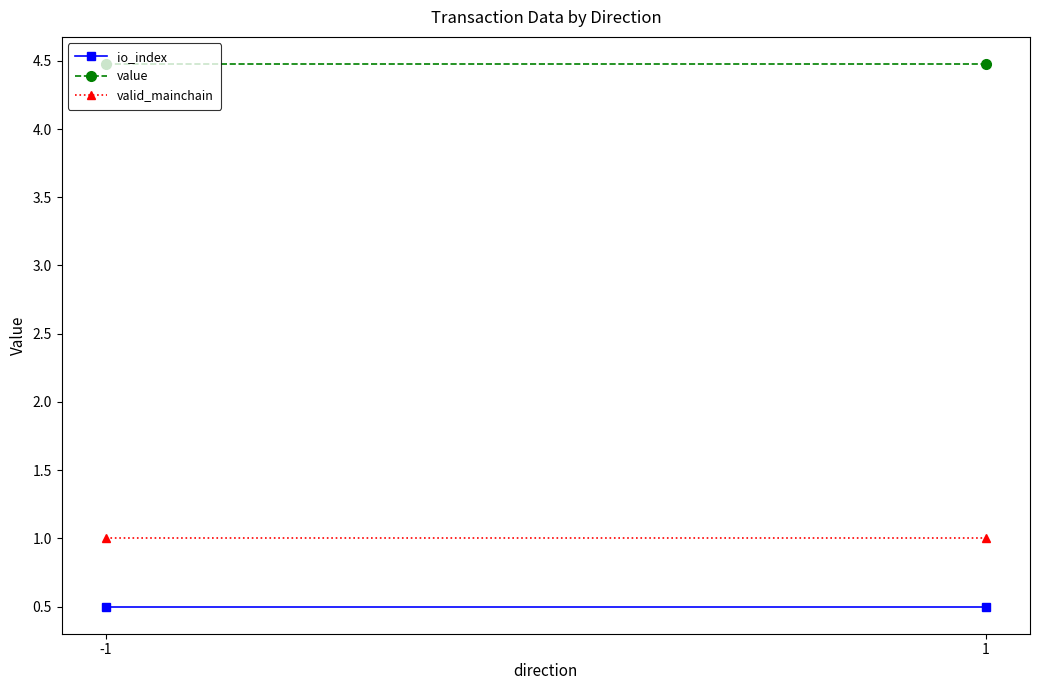

What are all the series names shown in the legend?

io_index, value, valid_mainchain